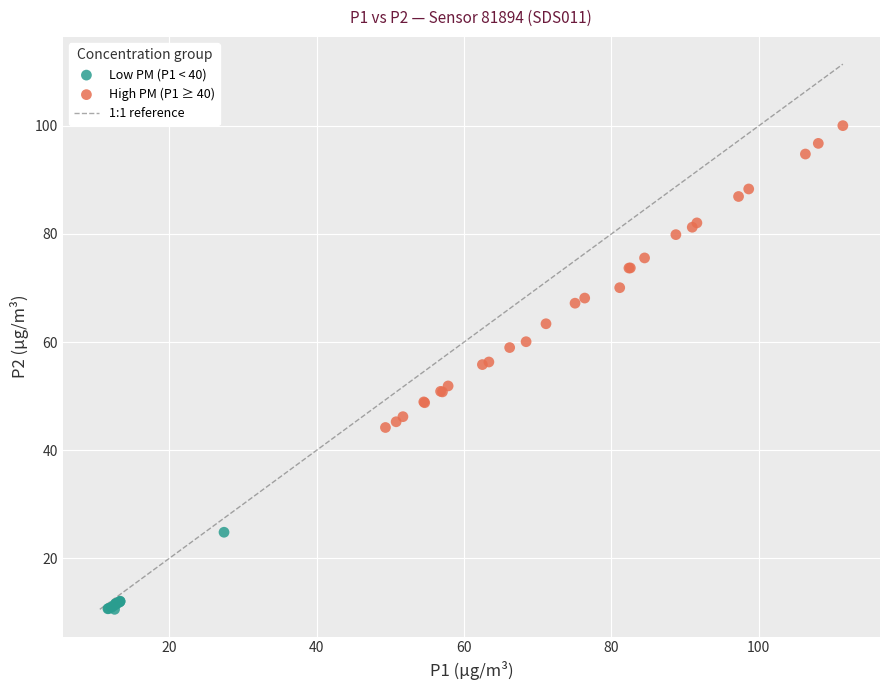

Which series has the widest spread of Y values?

High PM (P1 ≥ 40)